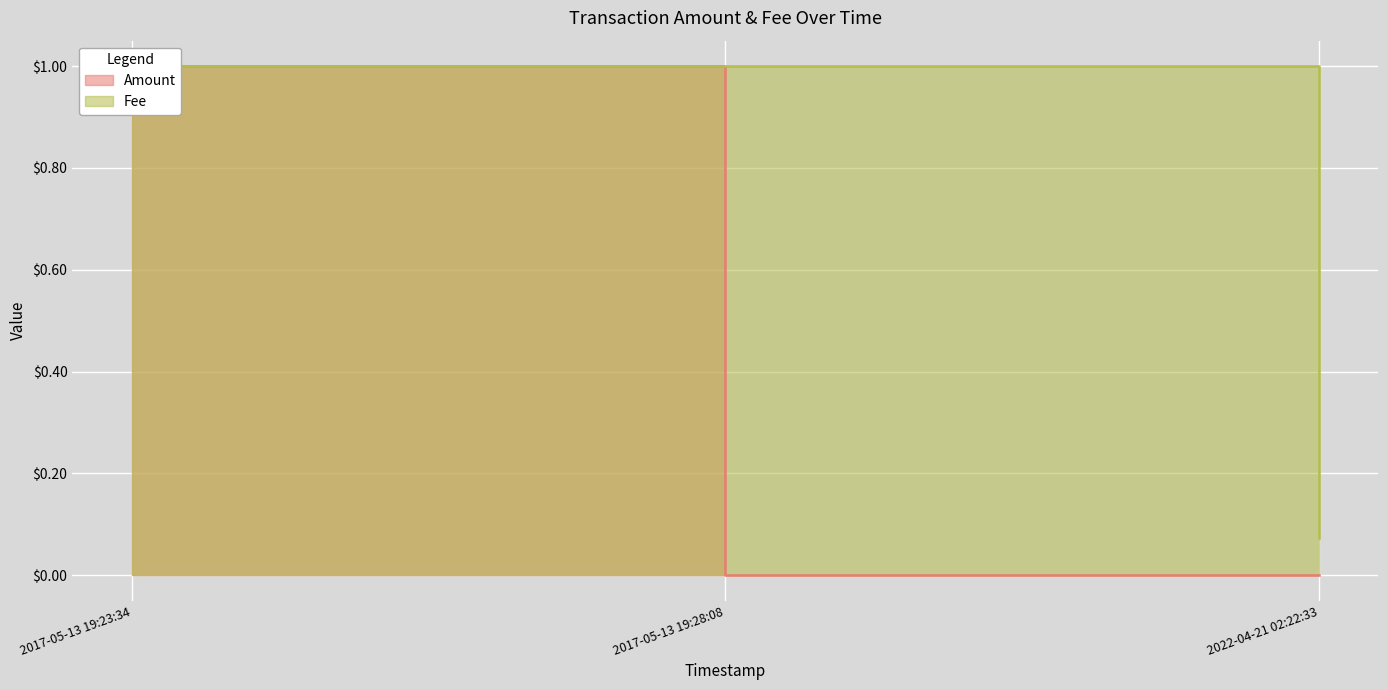

Where is Fee nearest to the value 0?

2022-04-21 02:22:33